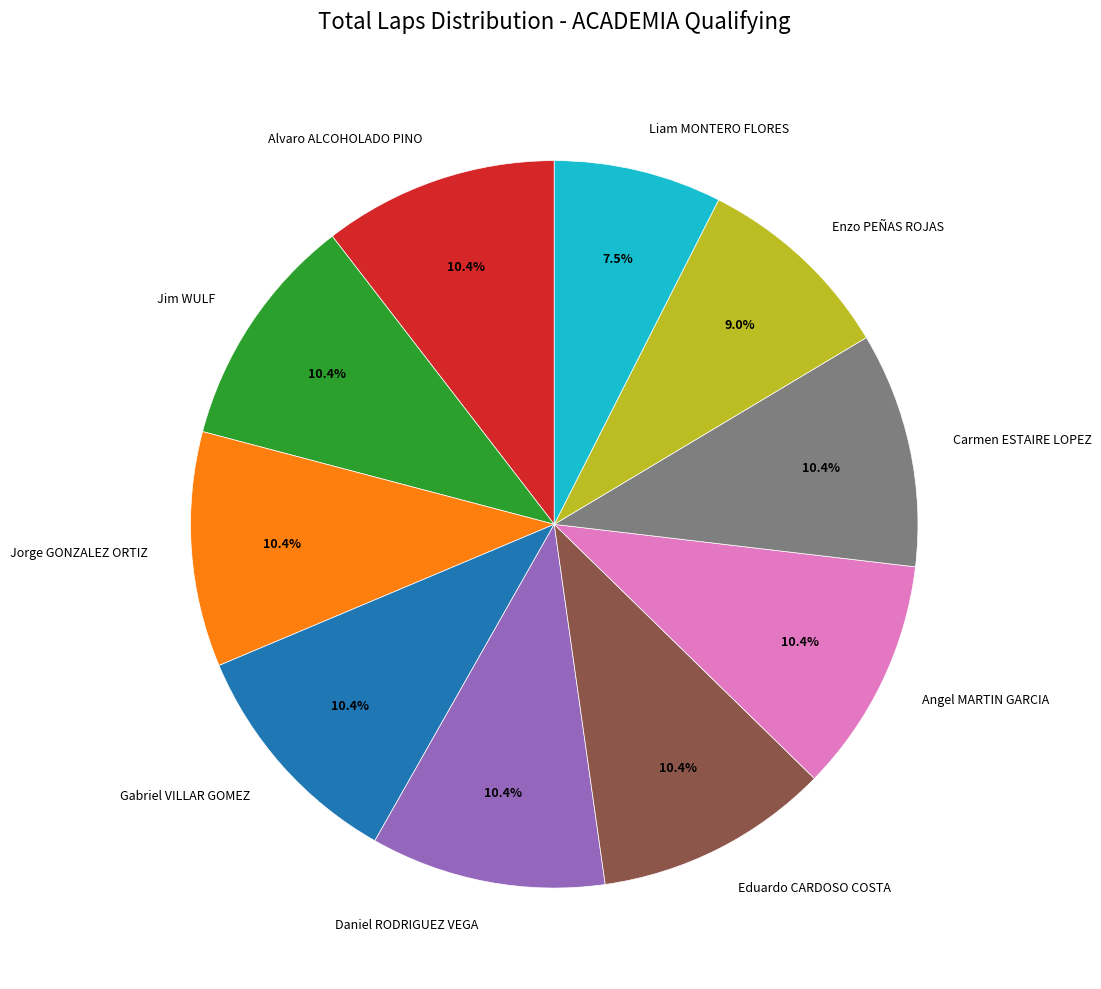

Approximately how many times larger is the value at Carmen ESTAIRE LOPEZ compared to Angel MARTIN GARCIA?

1.0